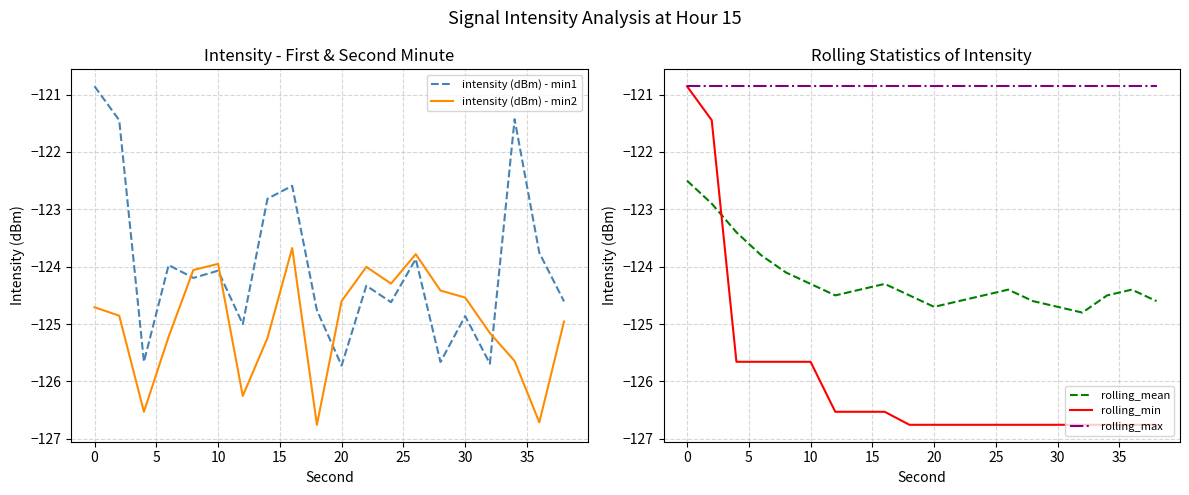

Rank the series by their maximum value, from highest to lowest.

intensity (dBm) - min1, rolling_min, rolling_max, rolling_mean, intensity (dBm) - min2